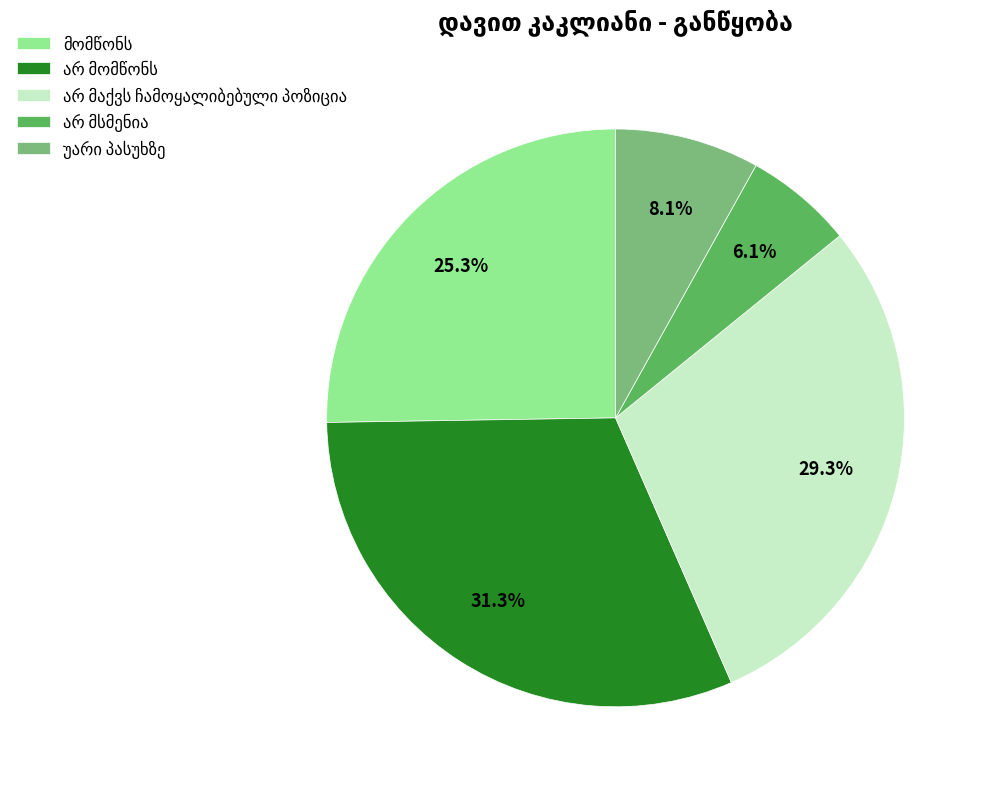

To the nearest percent, what is the difference between the largest and smallest slice percentages?

25%